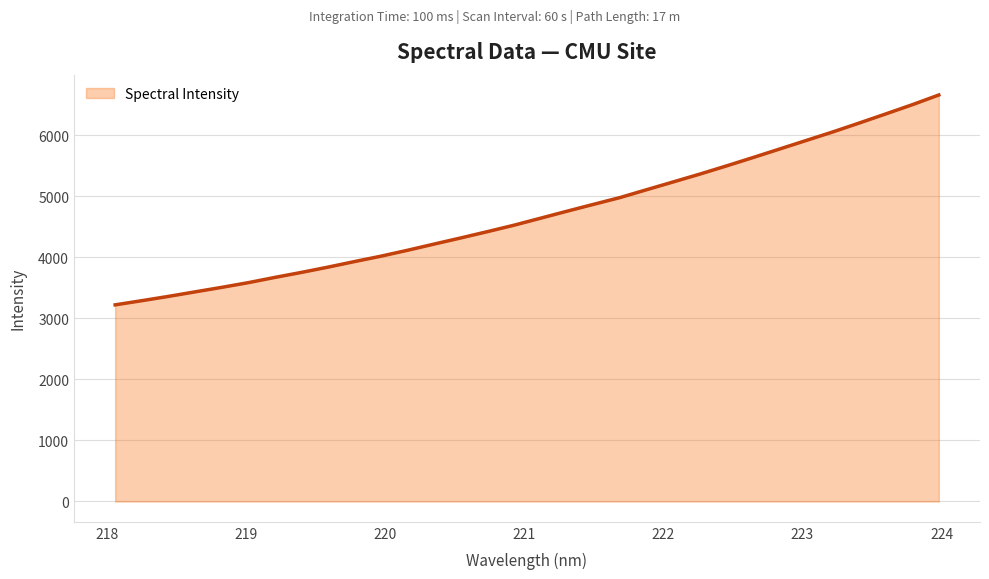

What is the maximum value shown in the chart?

6661.7